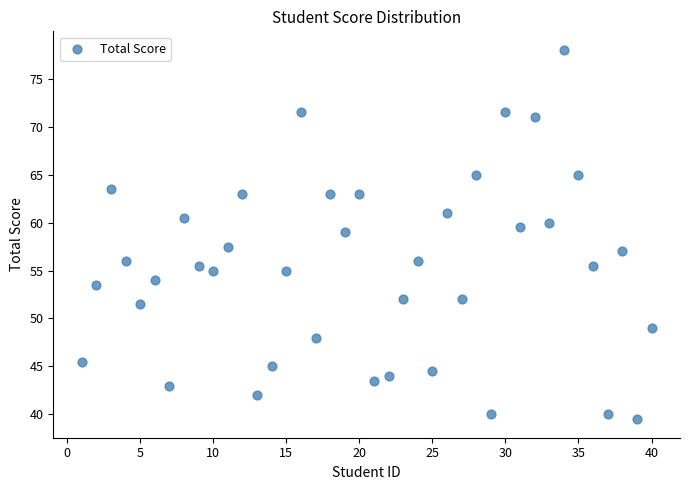

What is the range of X values (max minus min)?

39.0